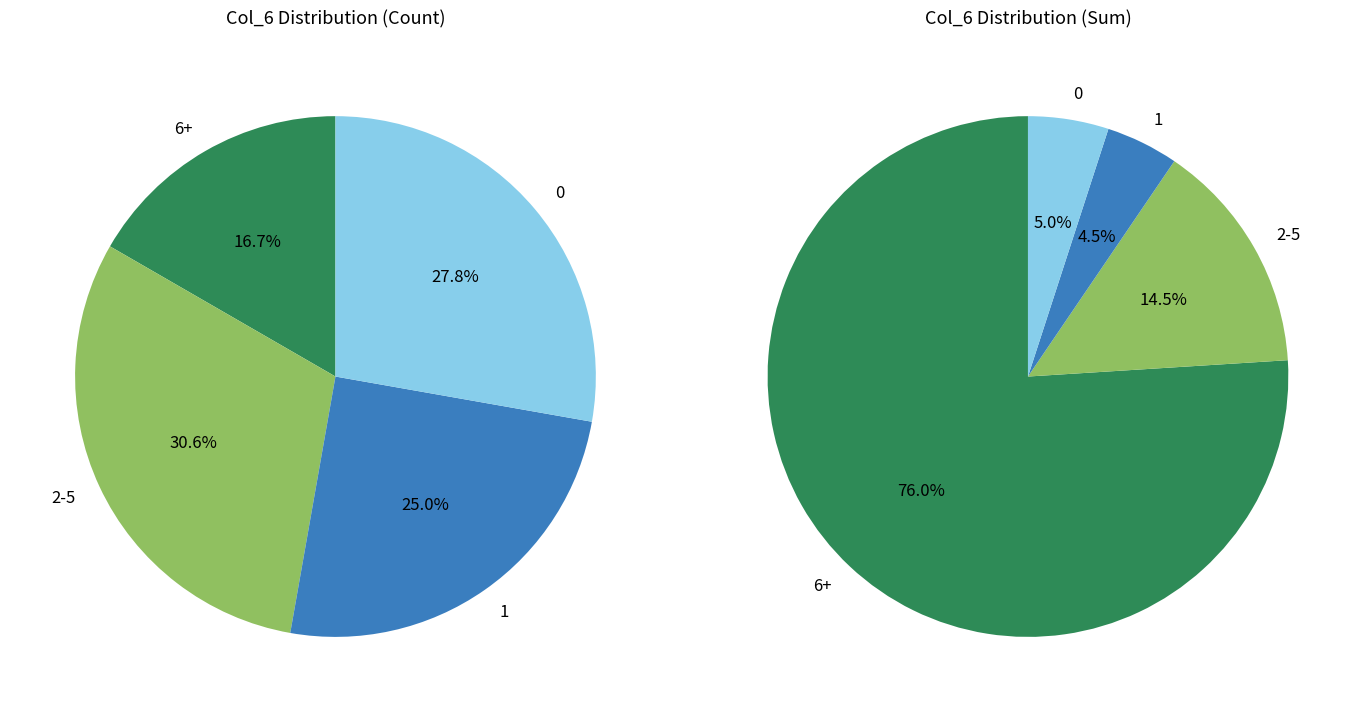

Is 2 the majority of the pie?

No